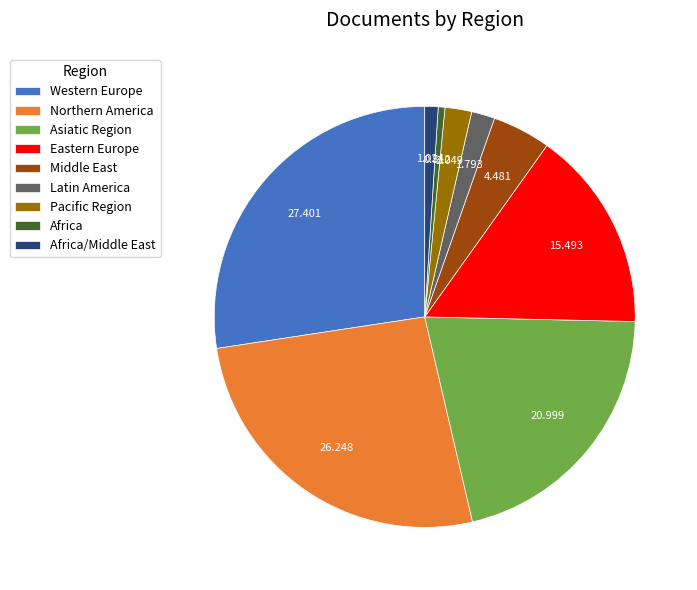

Between Pacific Region and Northern America, which is larger?

Northern America